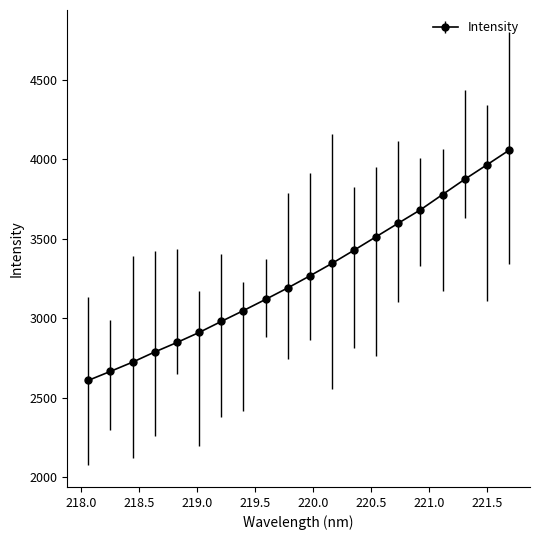

What is the greatest value displayed?

4055.8